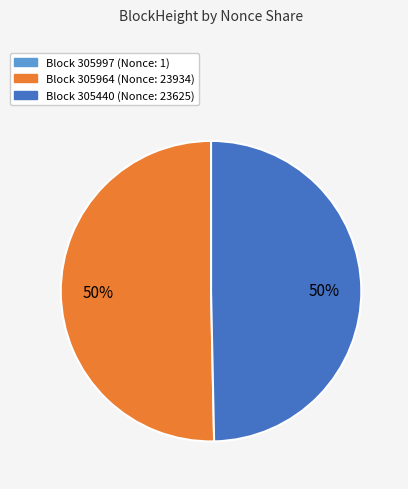

To the nearest percent, what is the average slice percentage?

33%